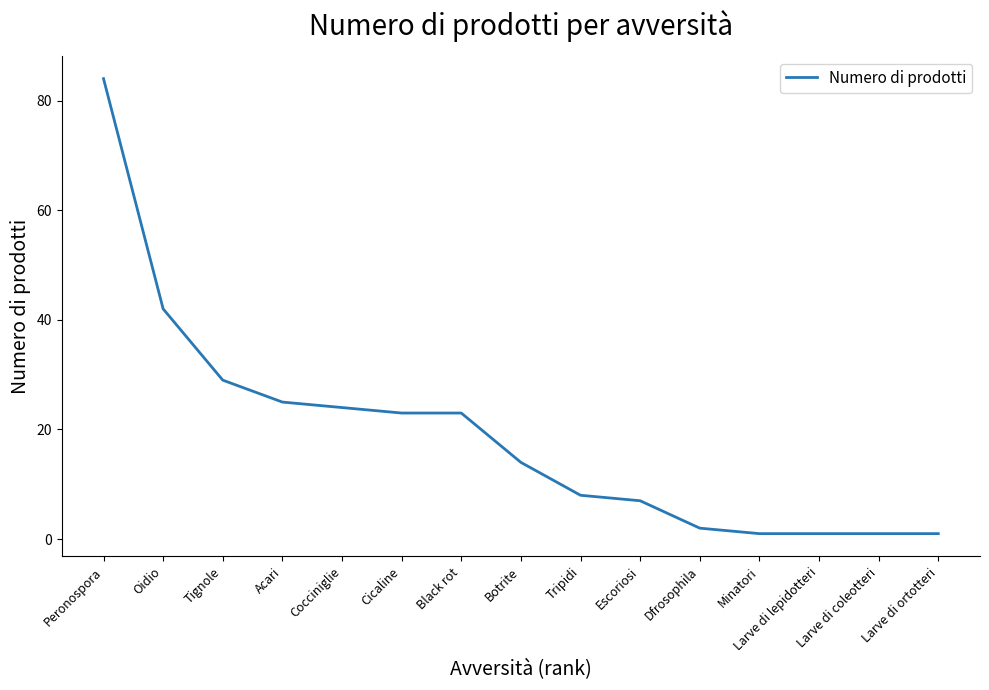

True or false: the data shows 4 at Botrite.

False